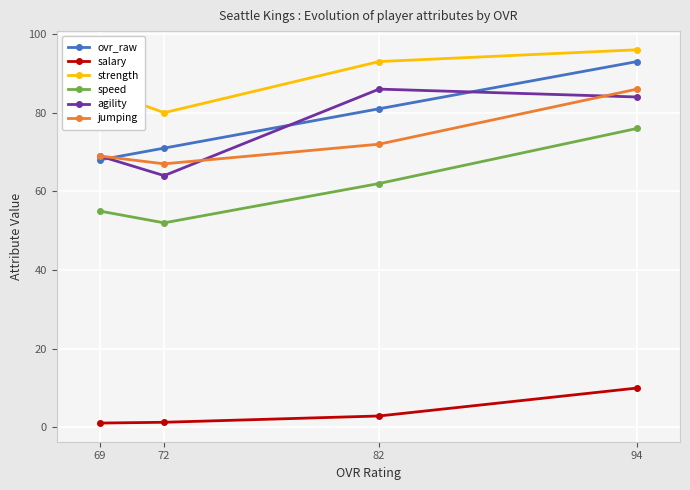

True or false: jumping has a value of 69.0 at 69.

True